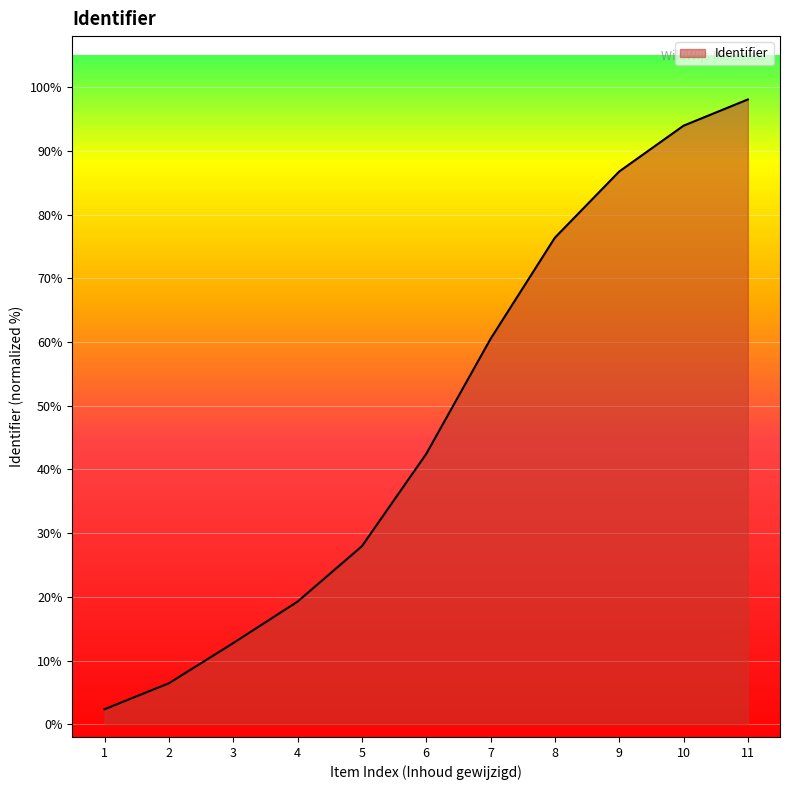

What is the average value?

47.9